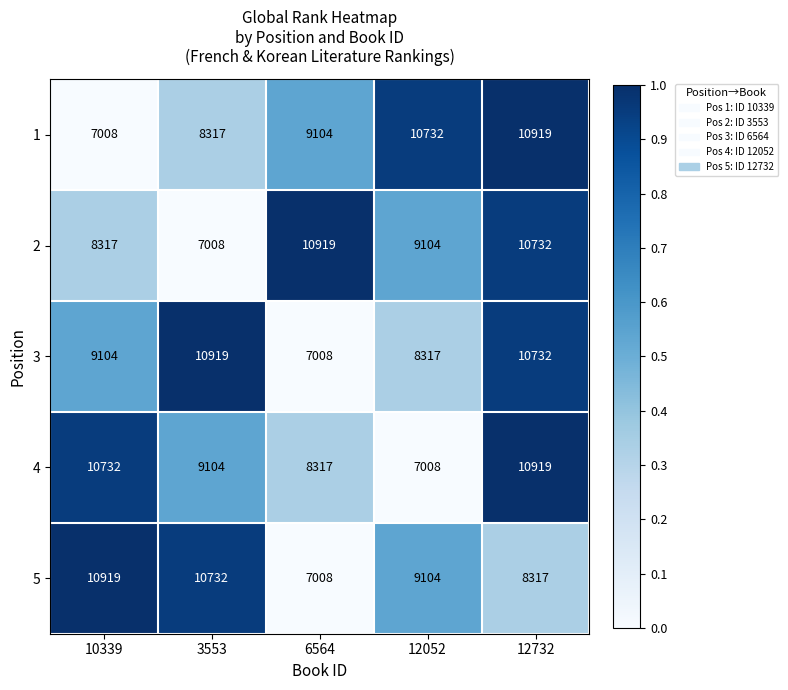

What is the difference between the 2 values at 12732 and 12052?

1628